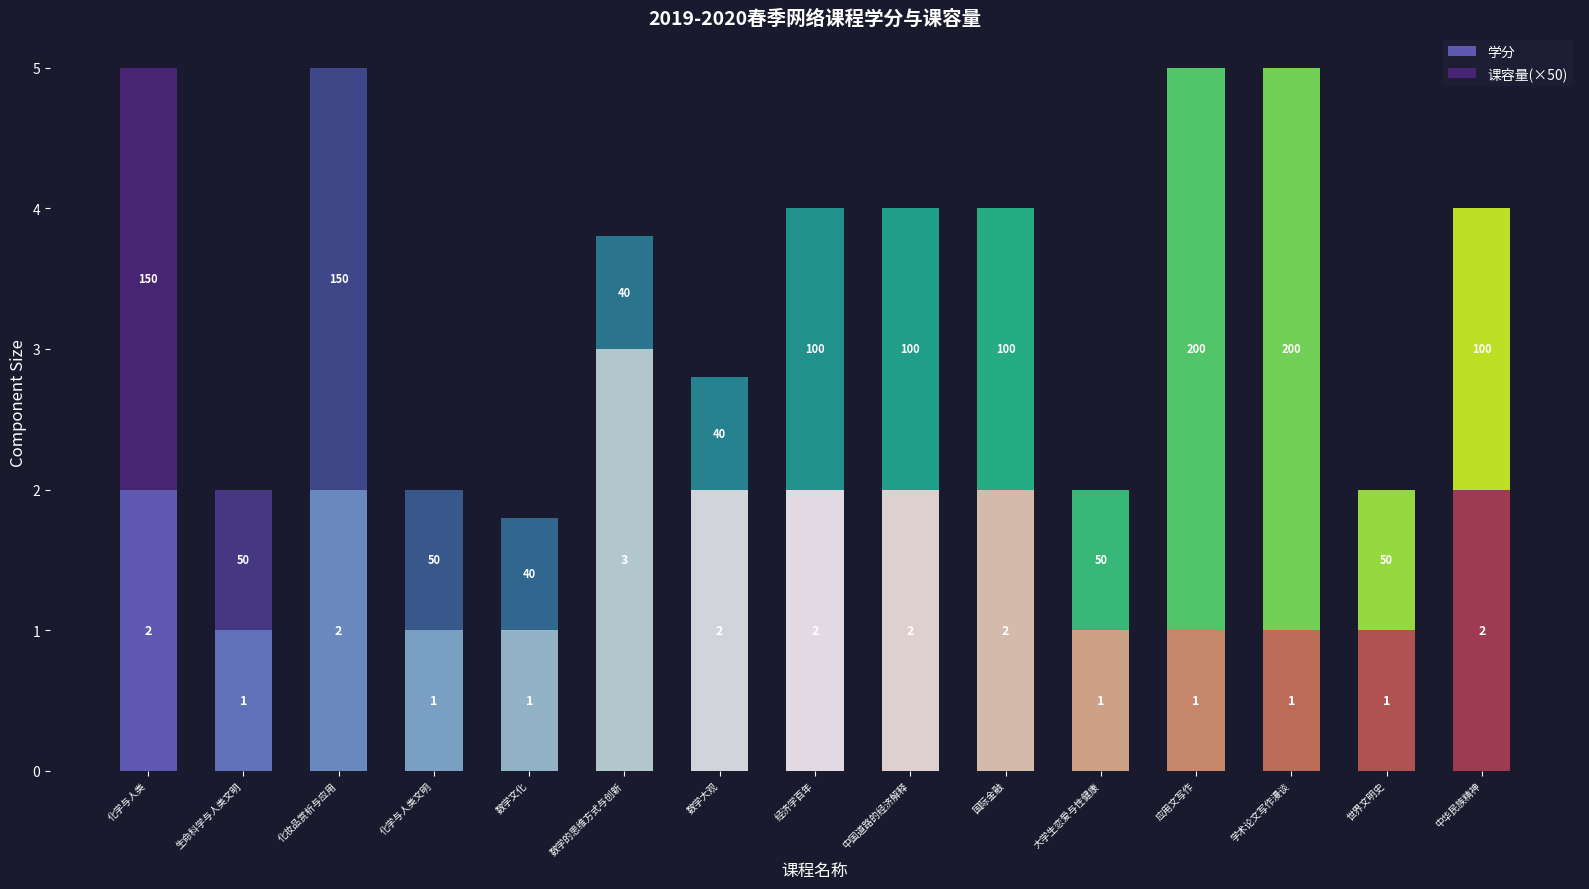

What is the difference between the second highest and second lowest values in the 学分 series?

1.0